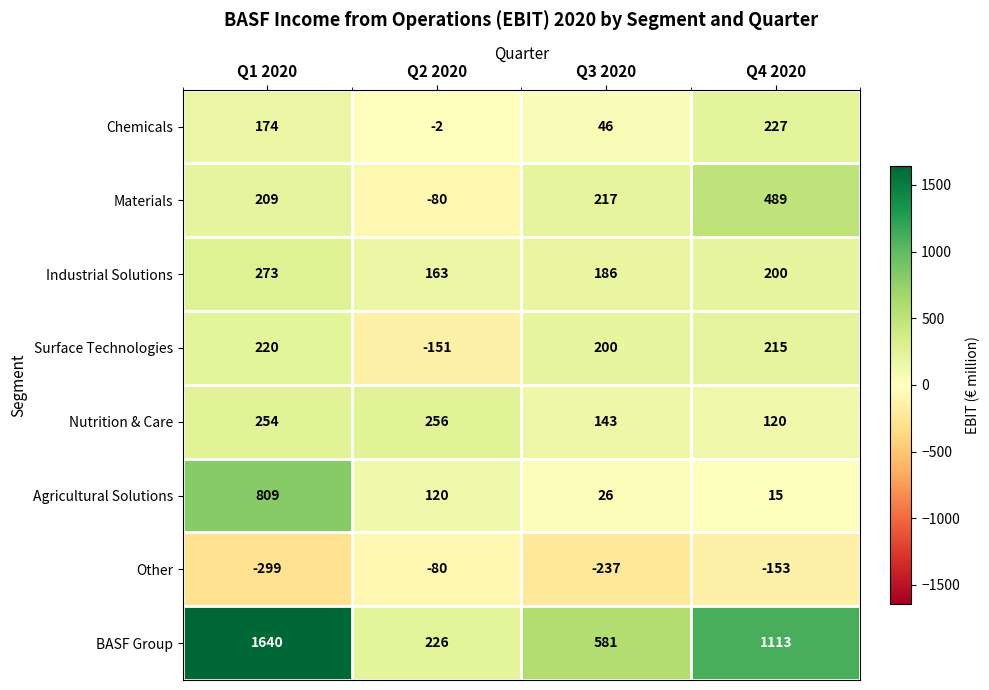

Which series has the widest spread of values?

BASF Group